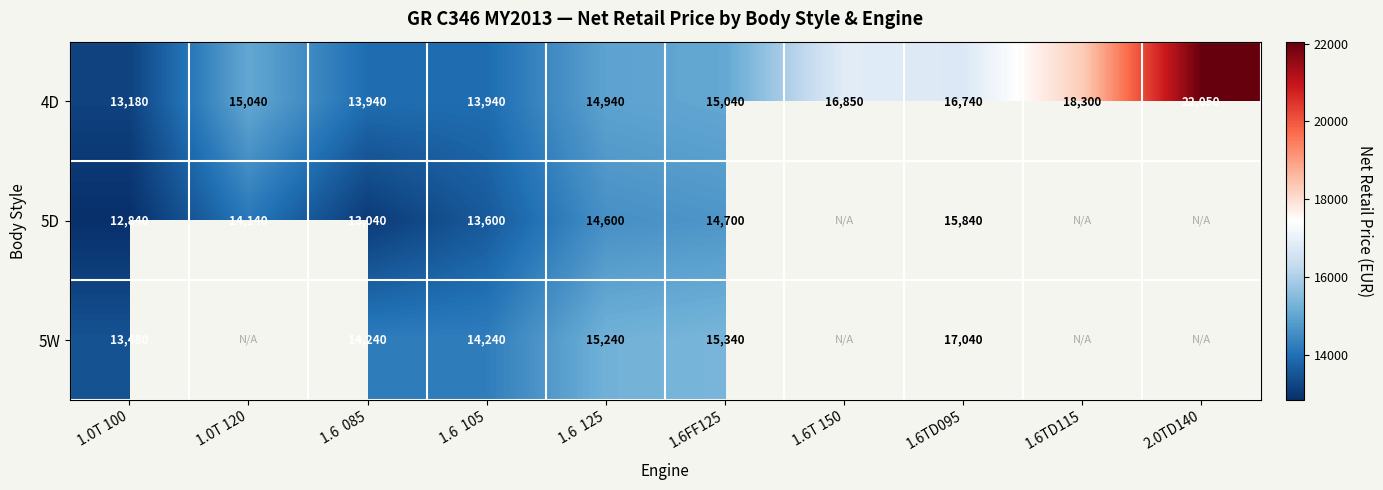

Which series changed the most between 1.6  085 and 1.6  105?

5D